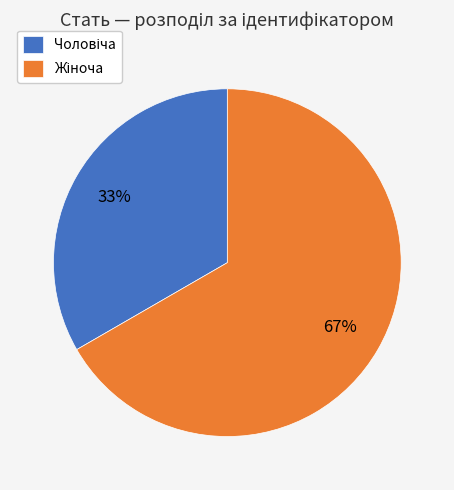

Does any single category account for the majority?

Yes